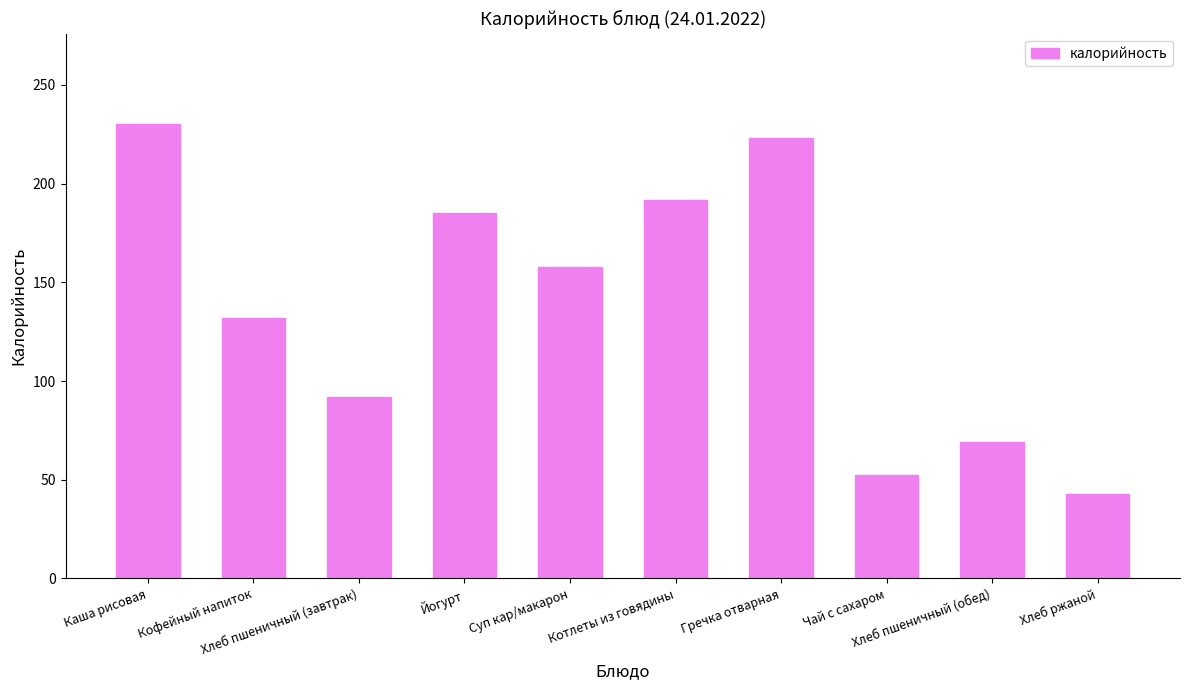

Is it true that the value at Чай с сахаром is 36.2?

False